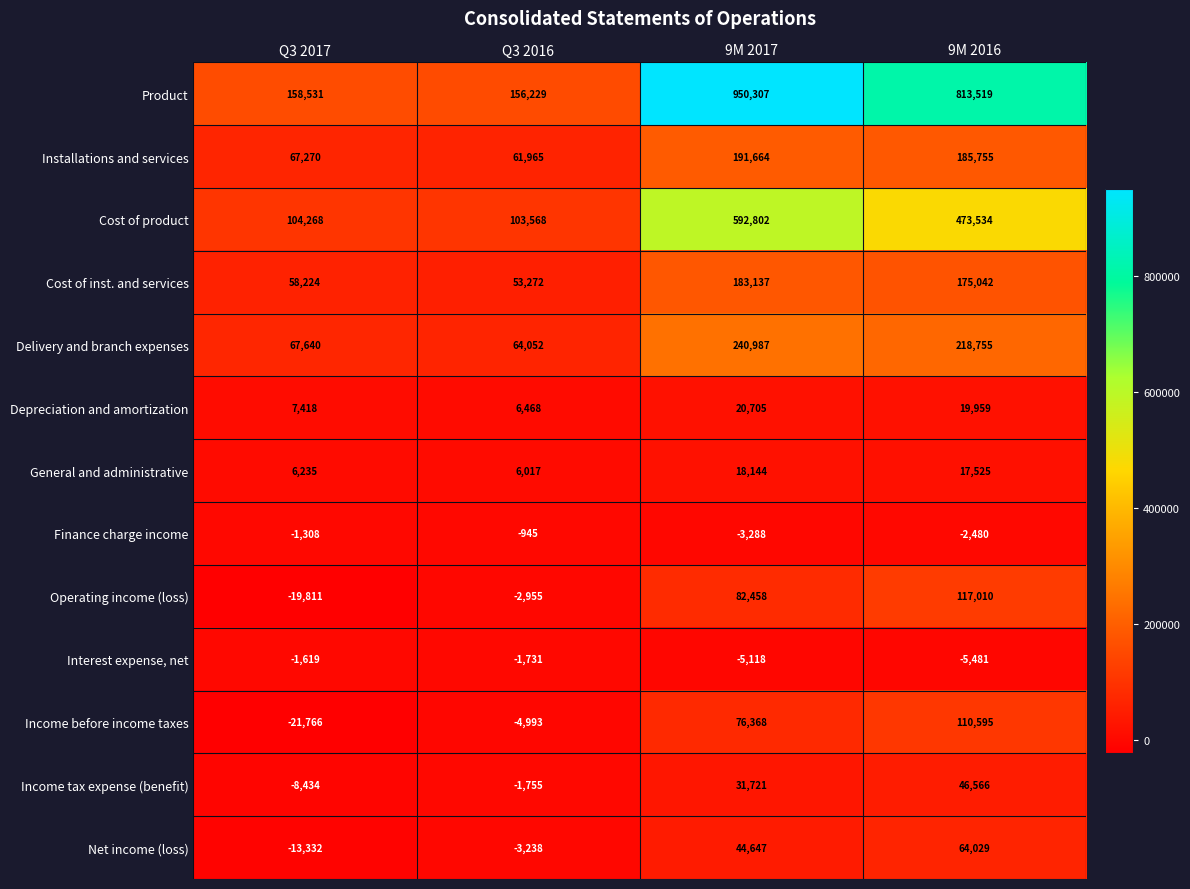

At which label is Finance charge income closest to -2116?

9M 2016